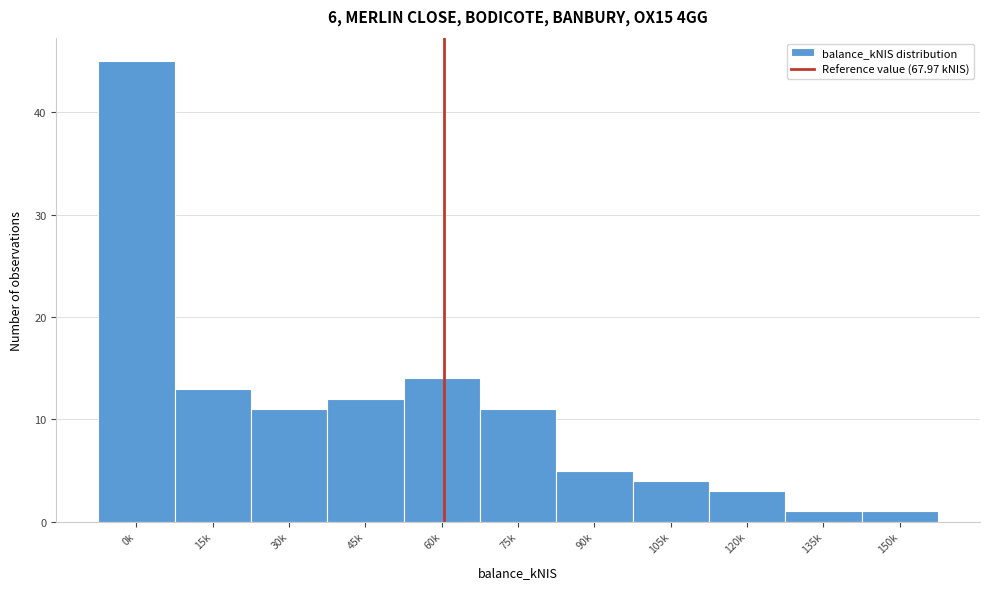

Reading right to left, extract all data points from this chart.

150k=1	135k=1	120k=3	105k=4	90k=5	75k=11	60k=14	45k=12	30k=11	15k=13	0k=45